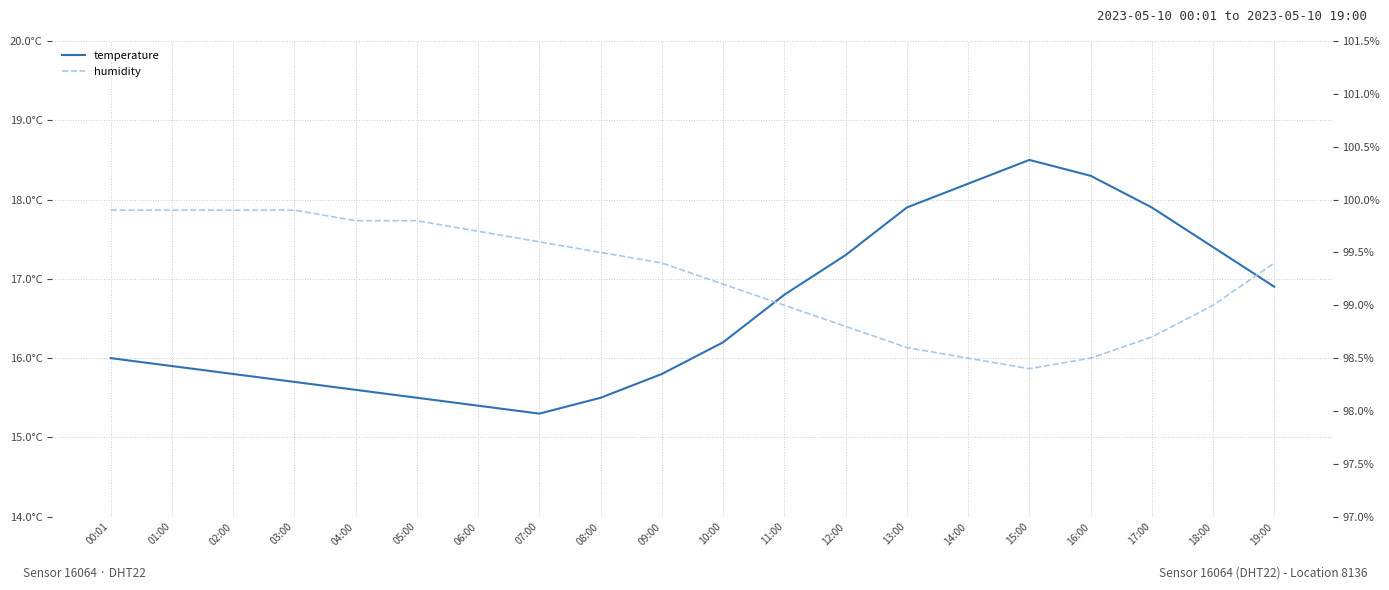

Reading left to right, list all the values displayed in this chart.

temperature: 00:01=16.0	01:00=15.9	02:00=15.8	03:00=15.7	04:00=15.6	05:00=15.5	06:00=15.4	07:00=15.3	08:00=15.5	09:00=15.8	10:00=16.2	11:00=16.8	12:00=17.3	13:00=17.9	14:00=18.2	15:00=18.5	16:00=18.3	17:00=17.9	18:00=17.4	19:00=16.9
humidity: 00:01=99.9	01:00=99.9	02:00=99.9	03:00=99.9	04:00=99.8	05:00=99.8	06:00=99.7	07:00=99.6	08:00=99.5	09:00=99.4	10:00=99.2	11:00=99.0	12:00=98.8	13:00=98.6	14:00=98.5	15:00=98.4	16:00=98.5	17:00=98.7	18:00=99.0	19:00=99.4